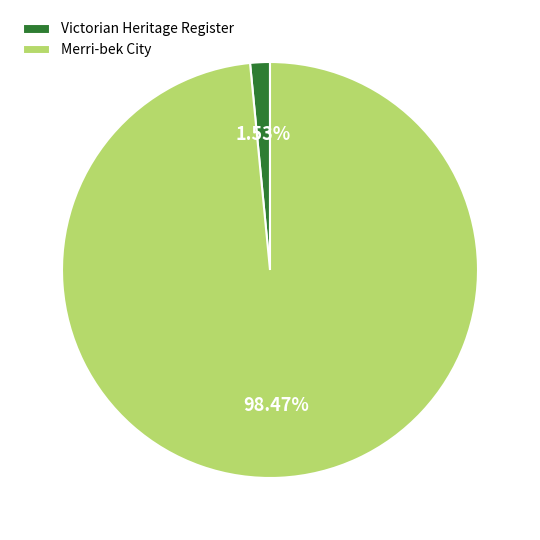

What portion of the pie excludes Merri-bek City?

1.5%